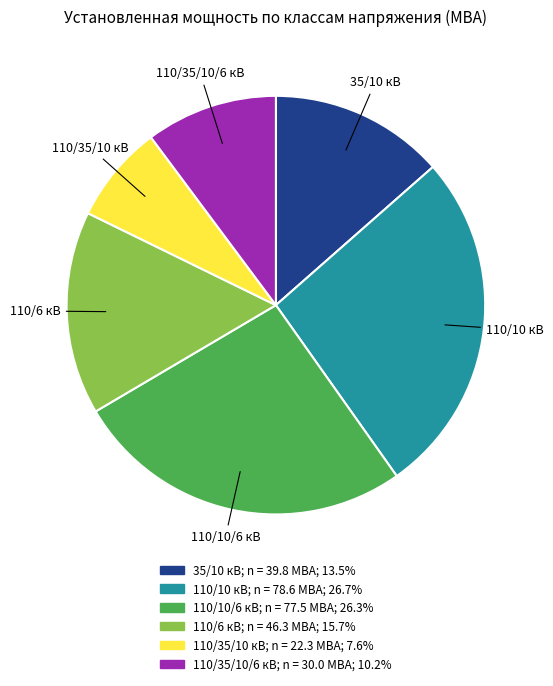

Is there a majority slice in this chart?

No